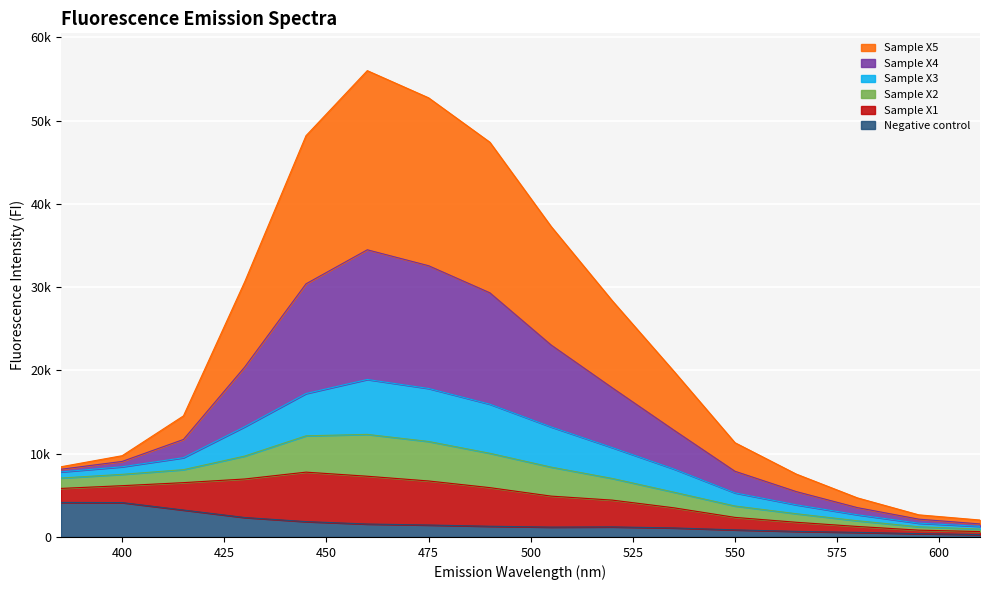

True or false: Sample X2 and Sample X1 intersect in this chart.

False